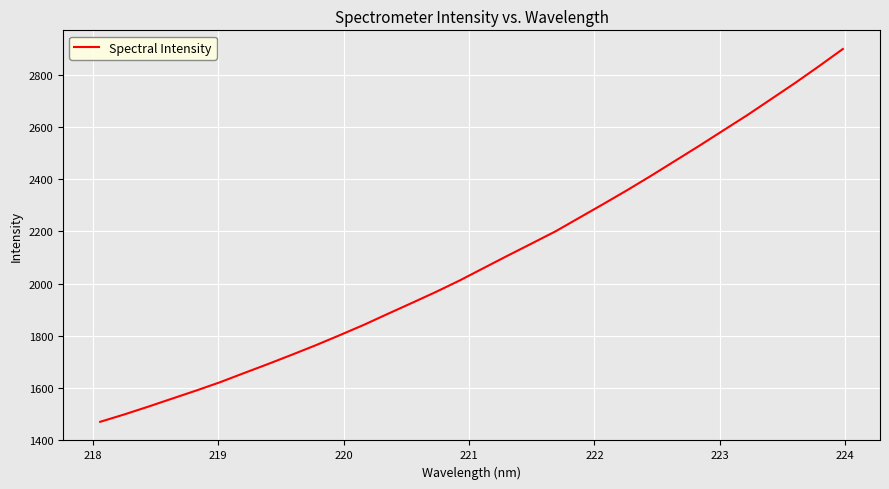

What is the difference between the maximum and minimum values?

1431.0